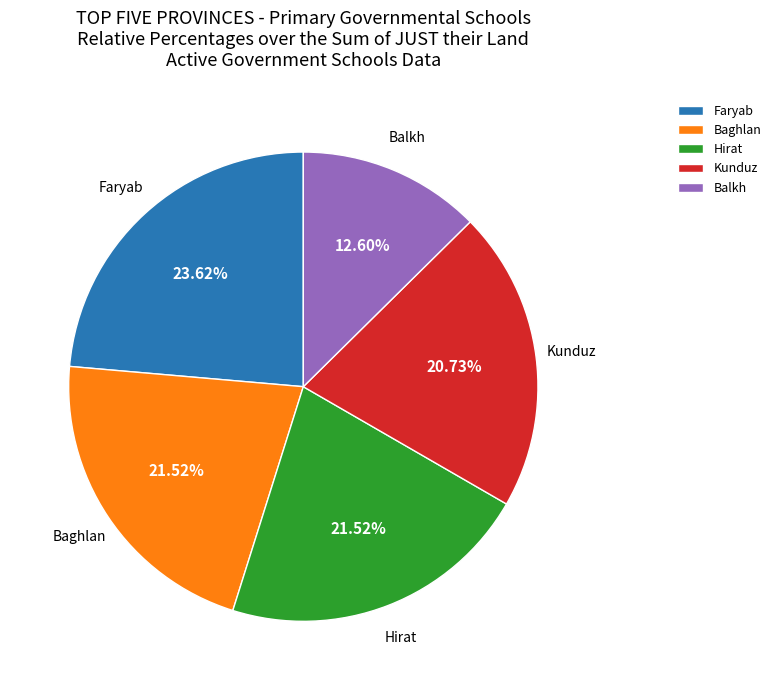

Approximately how many times larger is the value at Kunduz compared to Balkh?

1.6